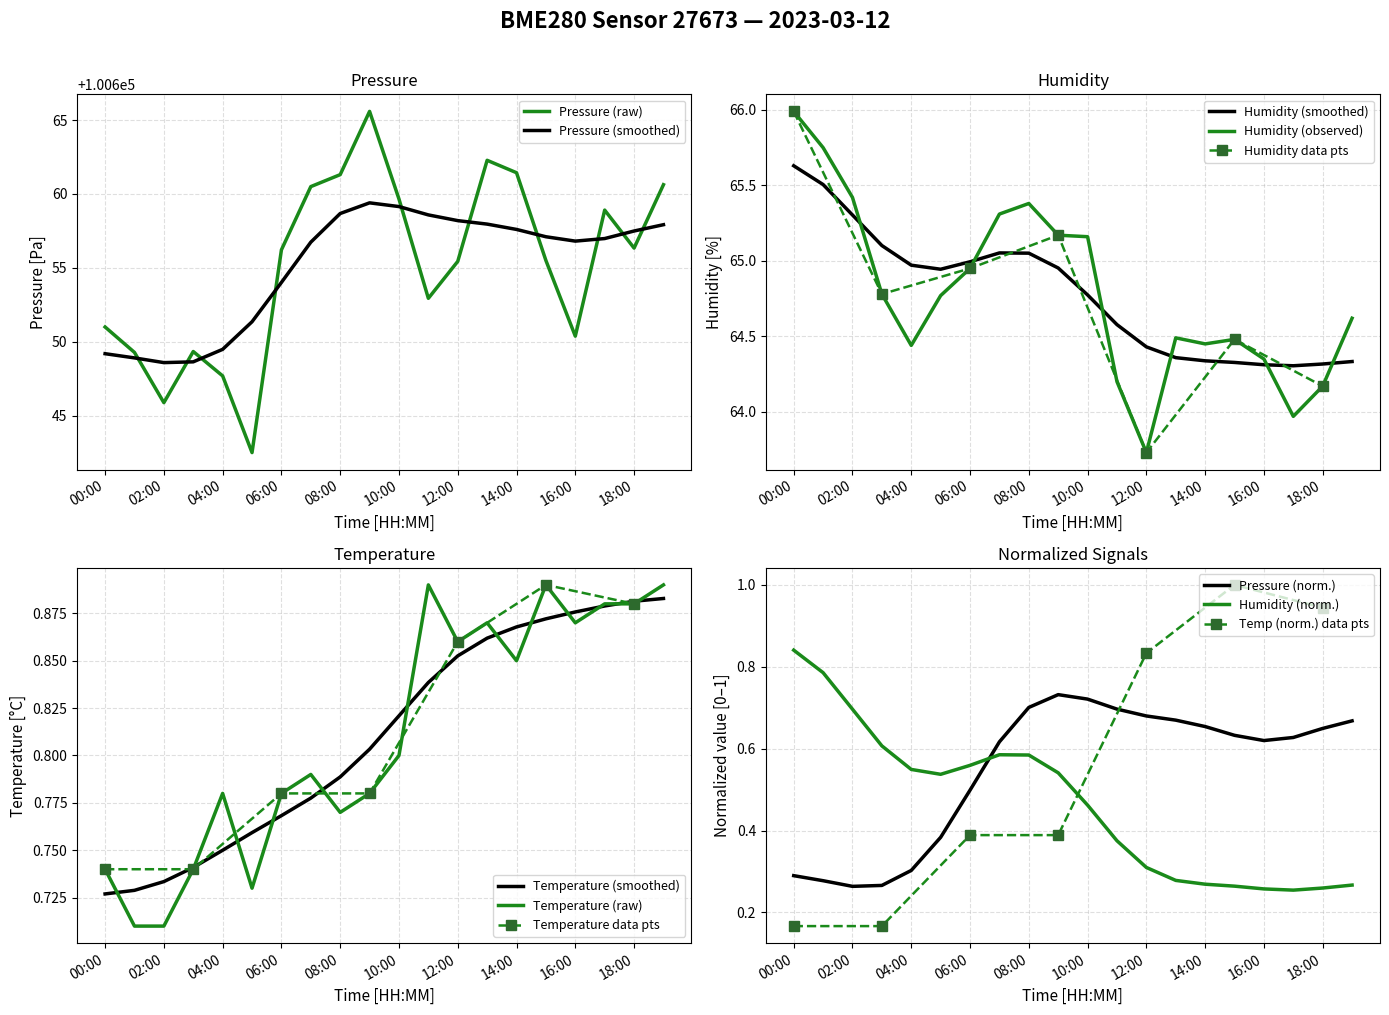

What is the highest value of the pressure series?

100665.6